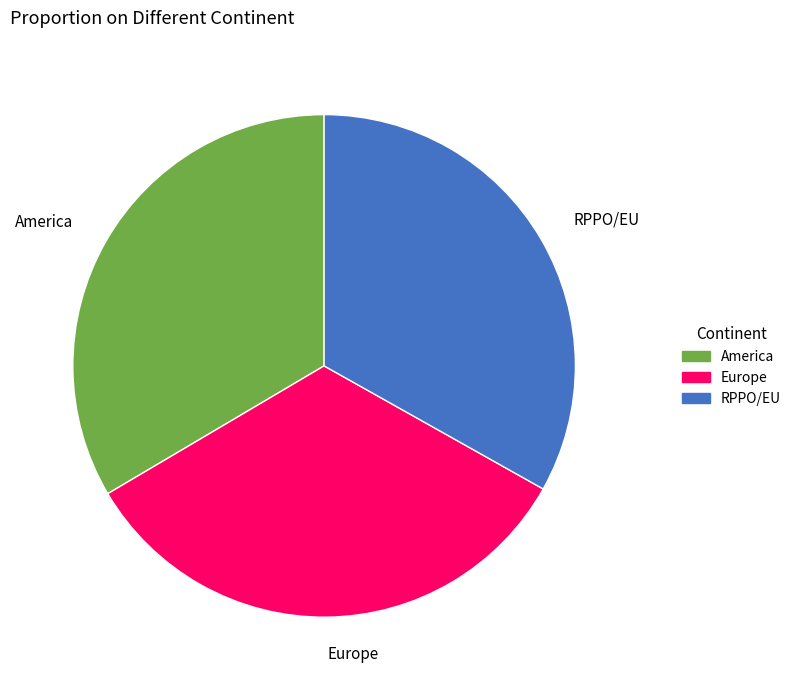

Is the sum of Europe and America greater than half?

Yes